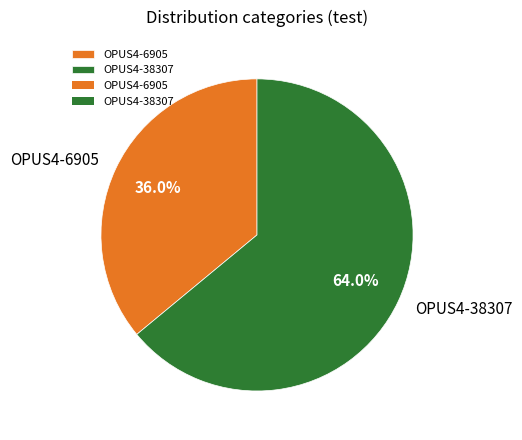

To the nearest percent, what is the difference between the largest and smallest slice percentages?

28%